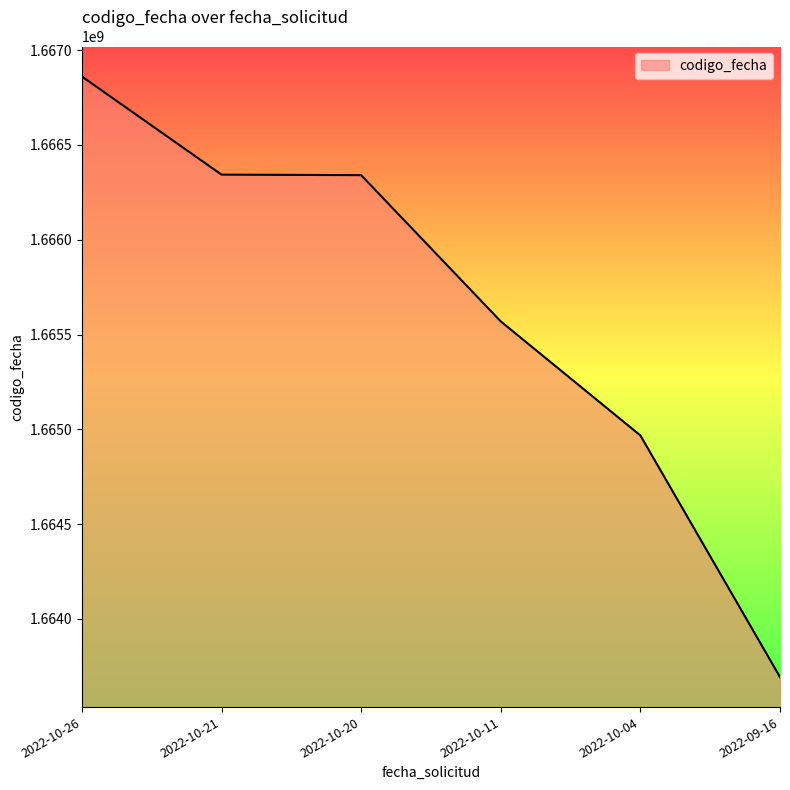

How many series are shown in this chart?

1